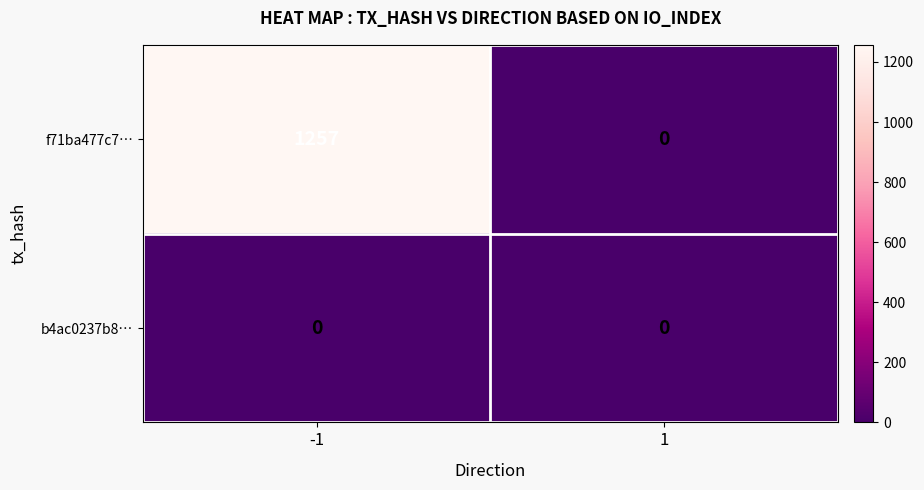

Reading left to right, extract all data points from this chart.

f71ba477c7…: -1=1257	1=0
b4ac0237b8…: -1=0	1=0